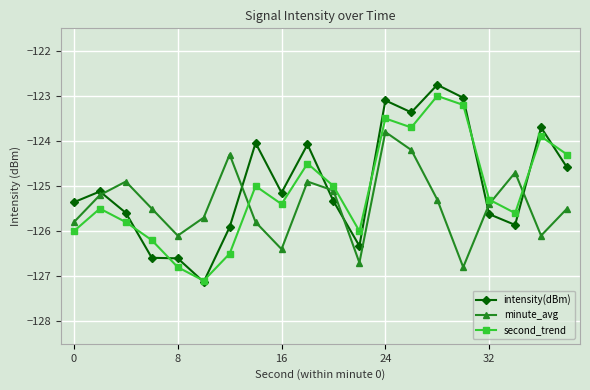

Does the chart have visible grid lines?

Yes